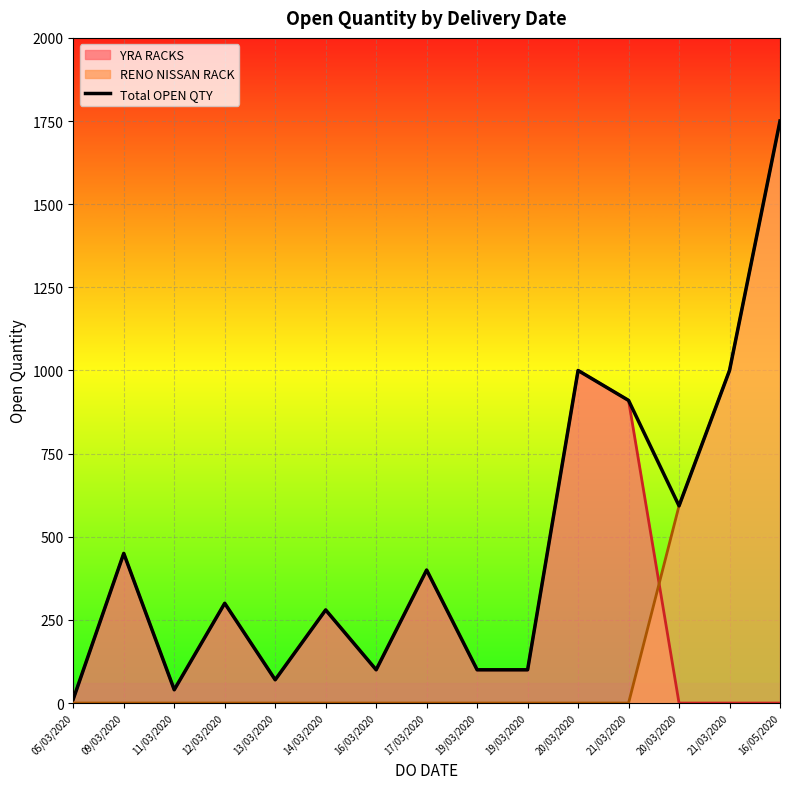

How many lines are shown in the chart?

3